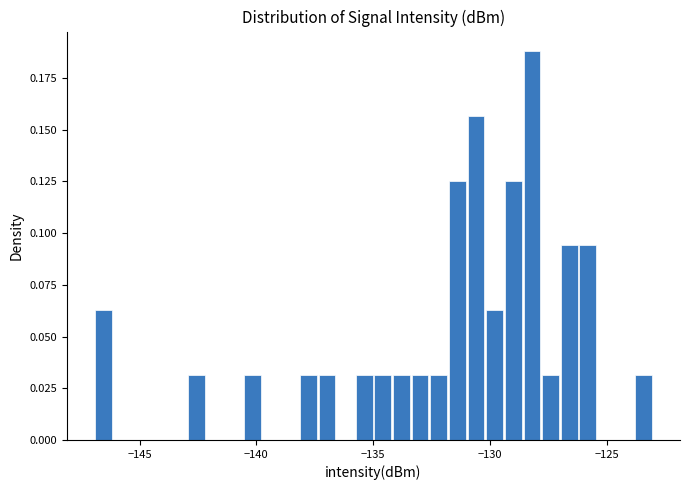

Around what value on the x-axis is the tallest bar? Give the approximate position of its centre, as read against the axis.

-128.0